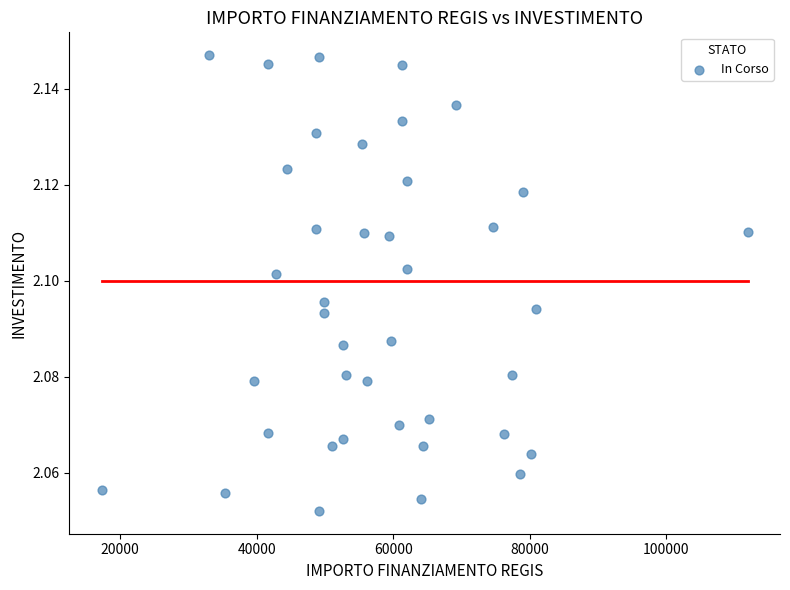

What is the range of X values (max minus min)?

94665.7